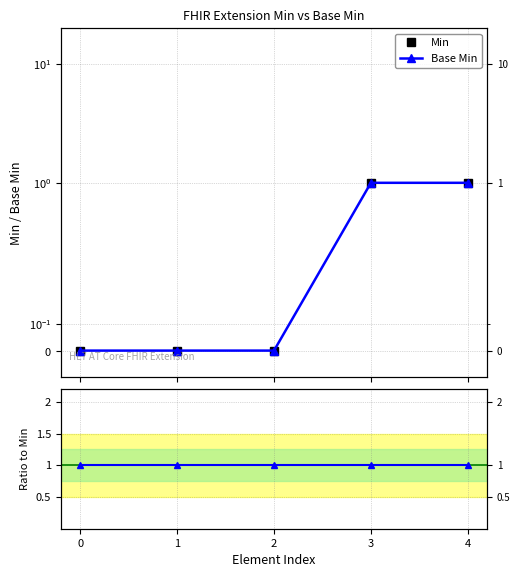

Rank the categories by Min value from highest to lowest.

3, 4, 0, 1, 2